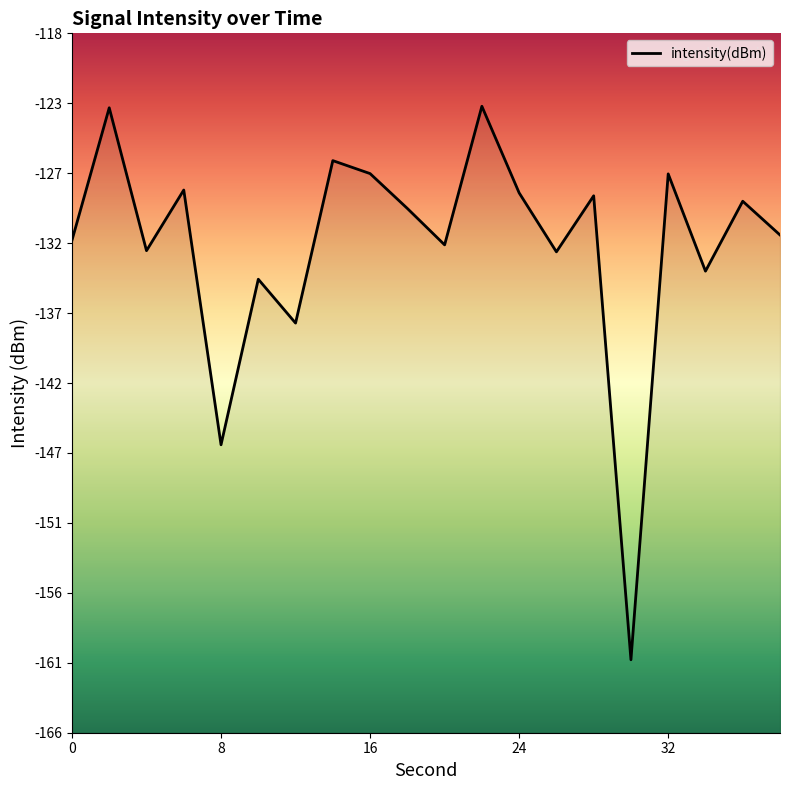

Reading left to right, extract all data points from this chart.

-132.0	-122.9	-132.7	-128.6	-146.0	-134.7	-137.7	-126.5	-127.4	-129.8	-132.3	-122.8	-128.8	-132.8	-129.0	-160.8	-127.5	-134.1	-129.3	-131.6